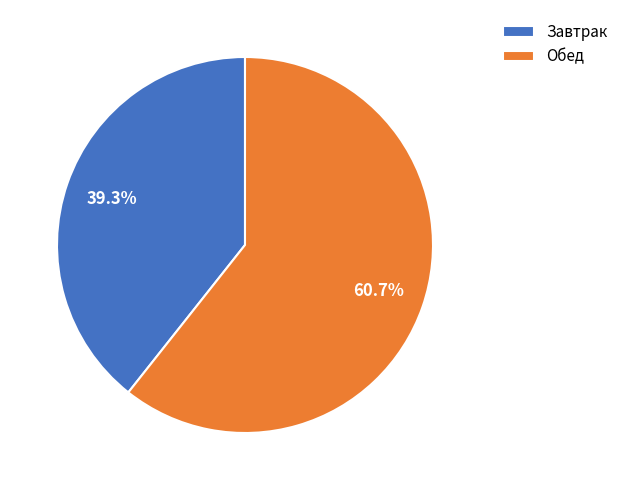

Is it true that Обед is 61% of the pie?

True